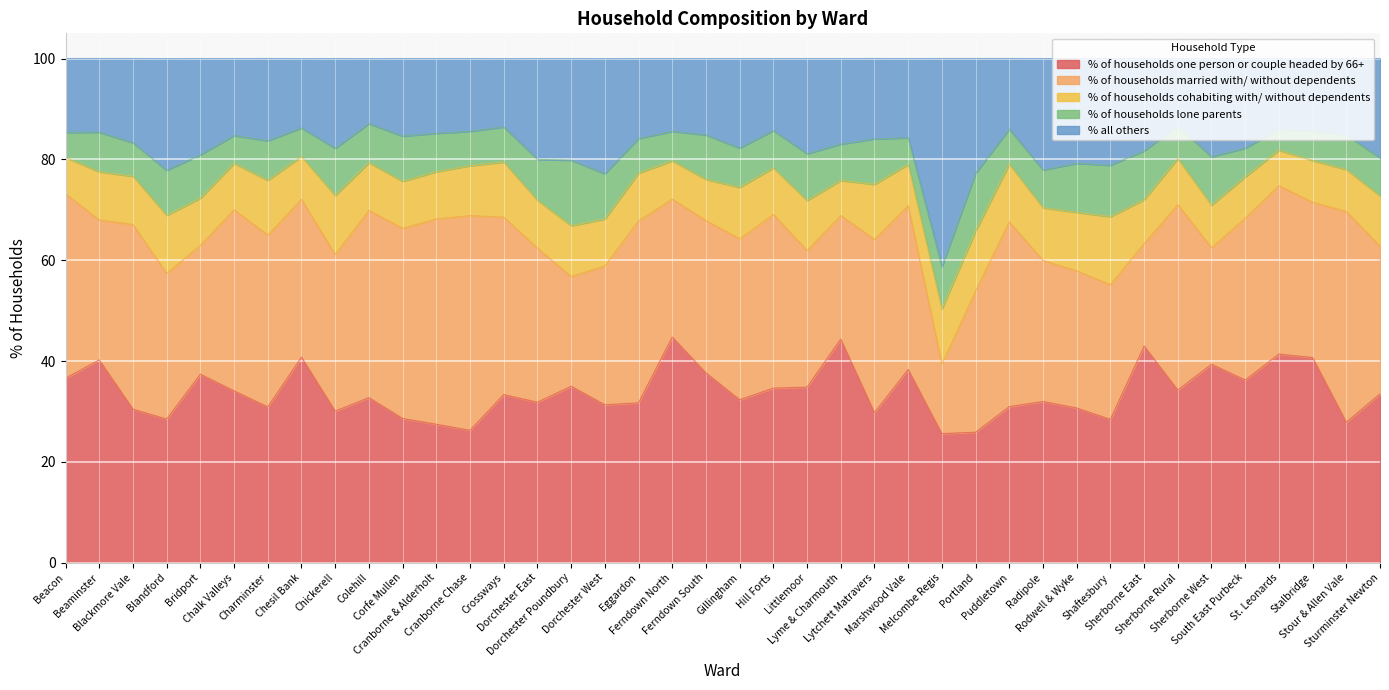

Which series has the widest spread of values?

% of households married with/ without dependents